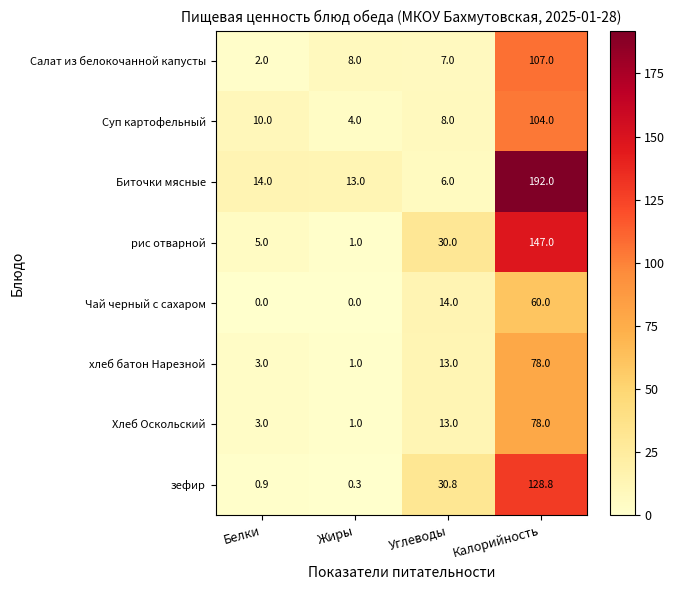

Is it true that Чай черный с сахаром equals 14.0 at Углеводы?

True